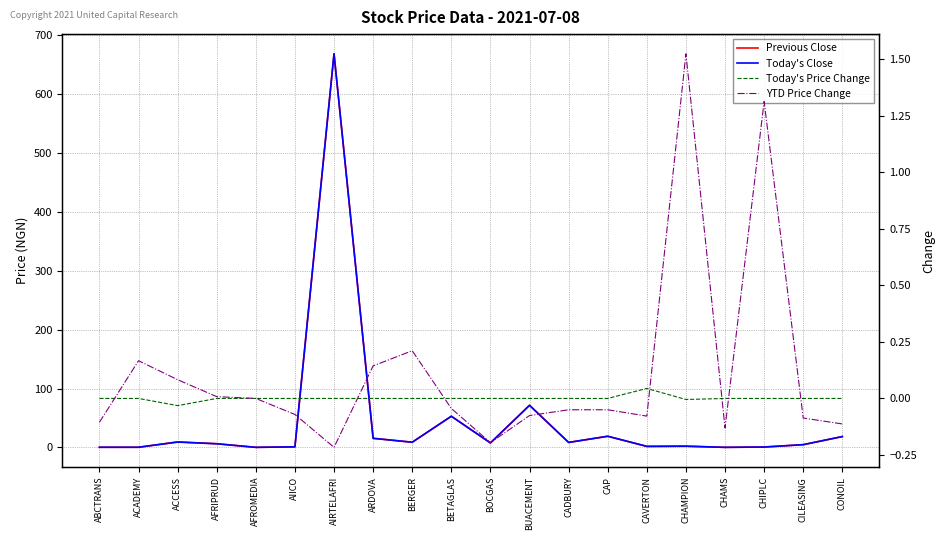

Rank the series by their maximum value, from lowest to highest.

Today's Price Change, YTD Price Change, Previous Close, Today's Close